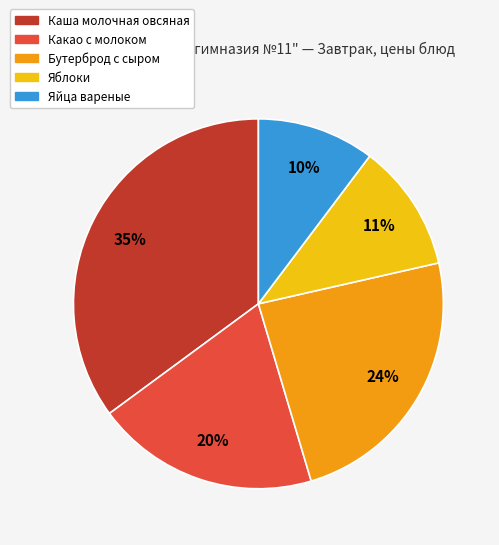

To the nearest percent, what is the difference between the largest and smallest slice percentages?

25%